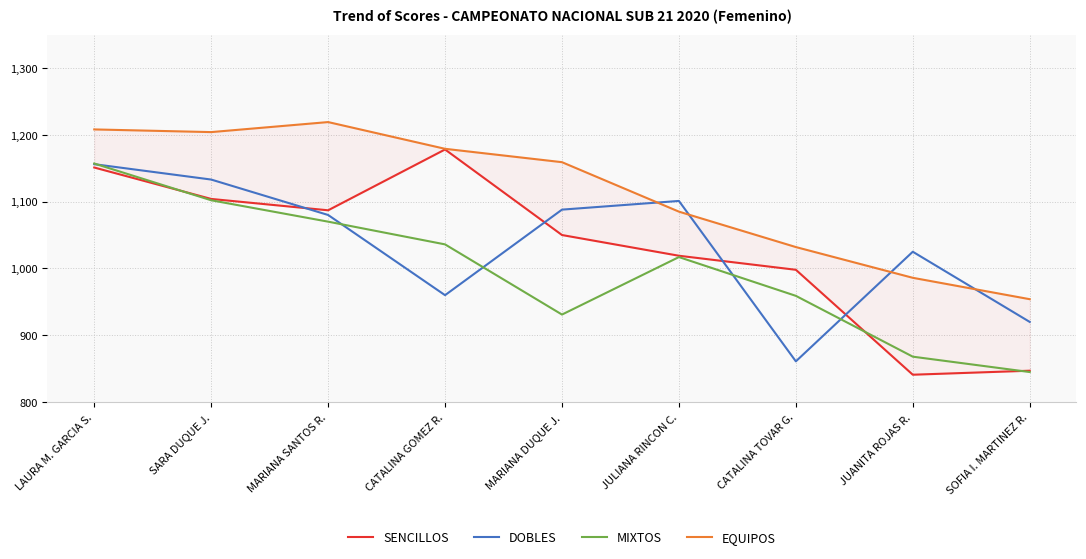

What is the label of the 3rd point from the left?

MARIANA SANTOS R.